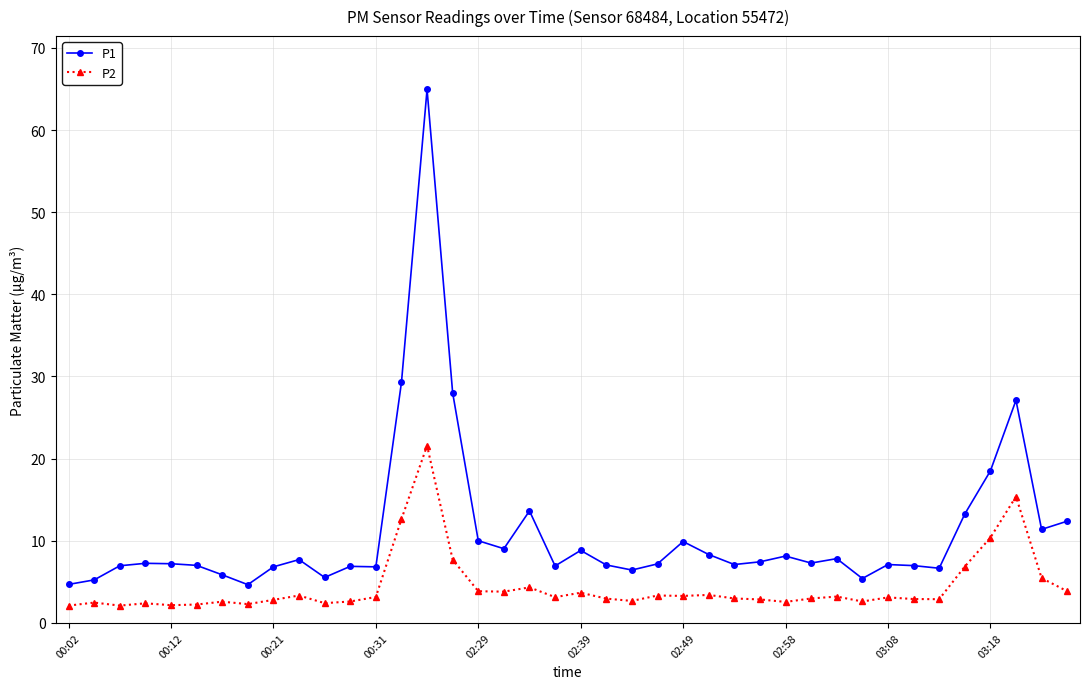

What is the value of the P1 point at the 3rd from the left?

7.0